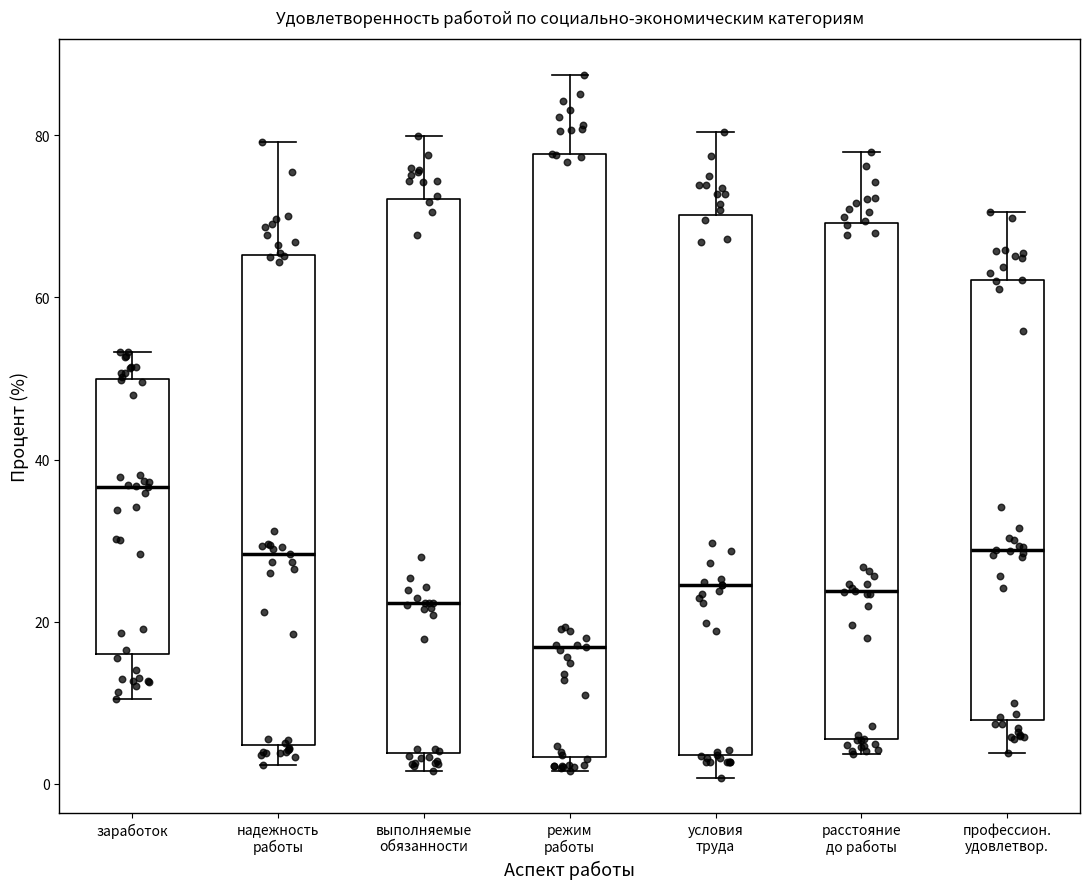

Where is the lower edge of the box for профессион. удовлетвор. on the y-axis? The values are not printed on the chart, so give them approximately, as read against the axis.

8